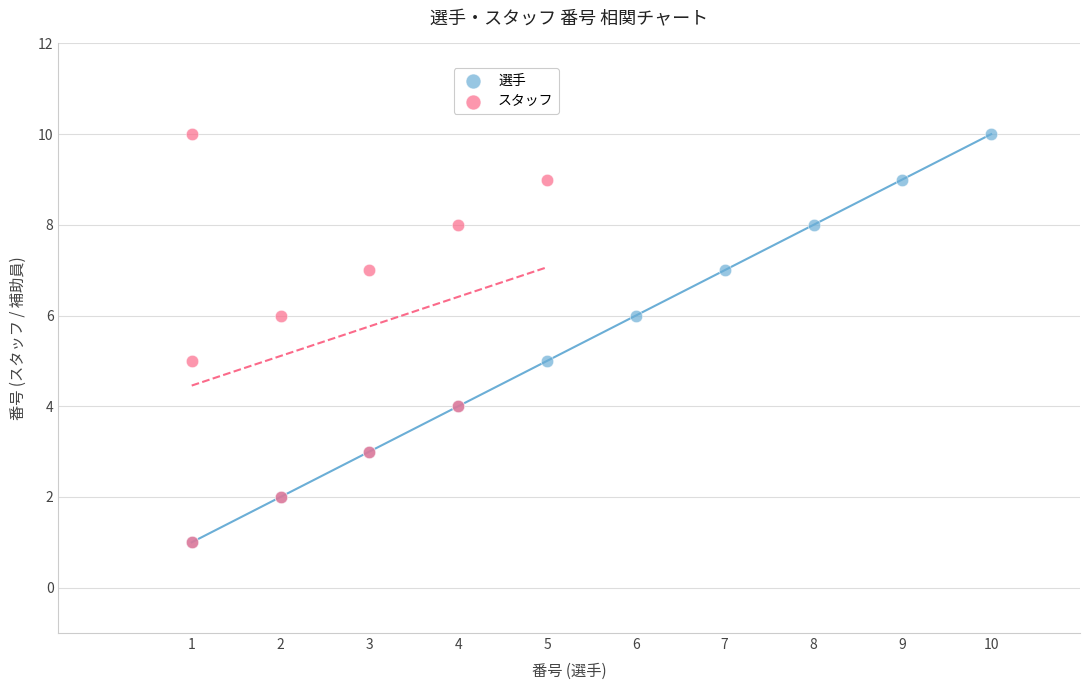

What are all the series names shown in the legend?

選手, スタッフ